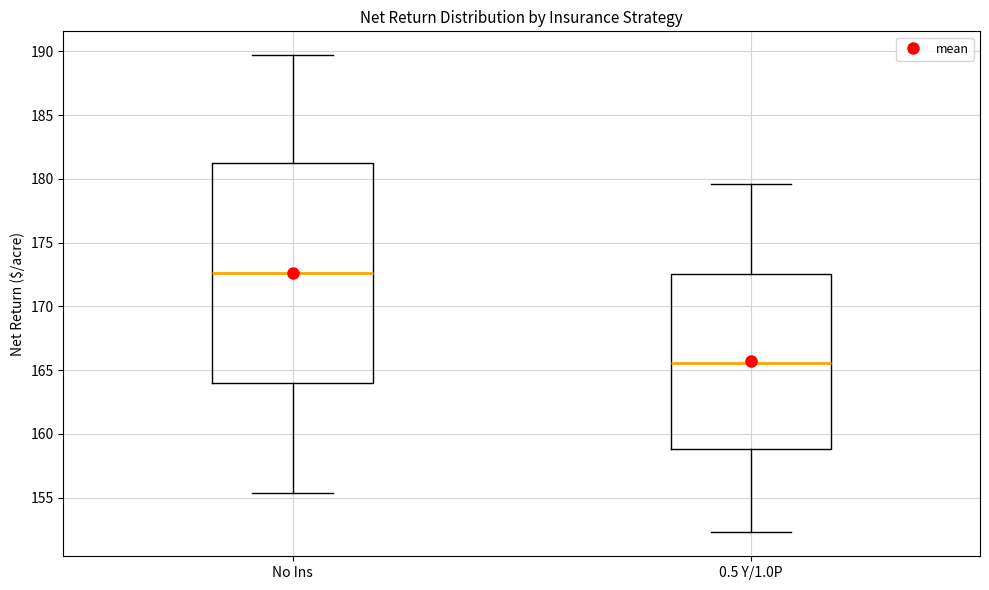

Reading left to right, transcribe this box plot: for each box, give where its median line is, the range the box spans, and where its two whiskers end, as read against the y-axis. The values are not printed on the chart, so give them approximately, as read against the axis.

No Ins: median 172.5, box 164.0 to 181.5, whiskers 155.5 to 189.5
0.5 Y/1.0P: median 165.5, box 159.0 to 172.5, whiskers 152.5 to 179.5